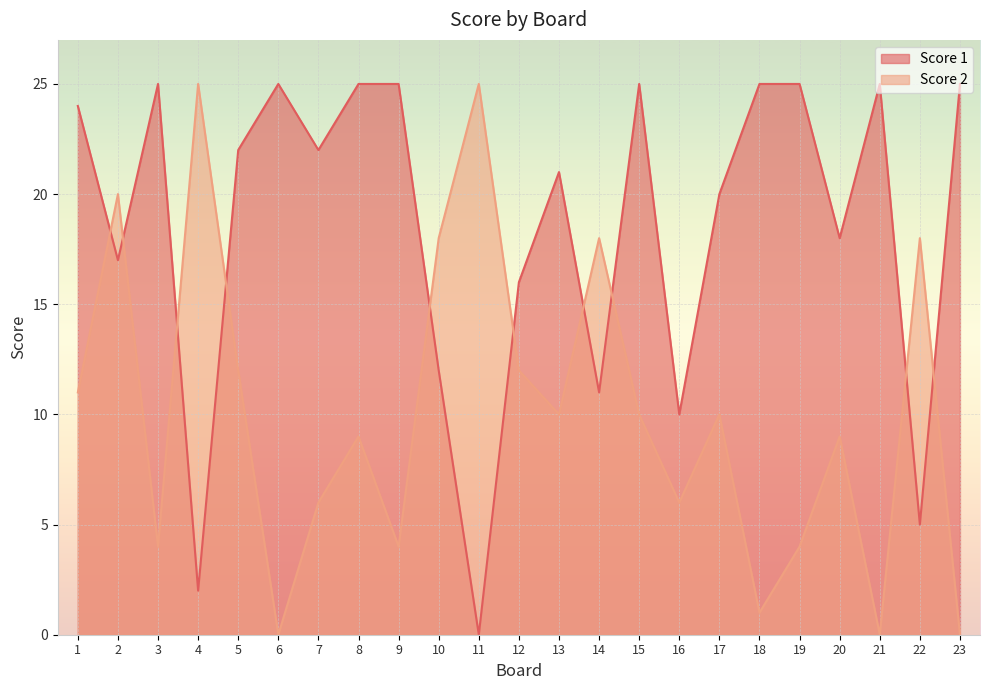

What is the highest value of the Score 1 series?

25